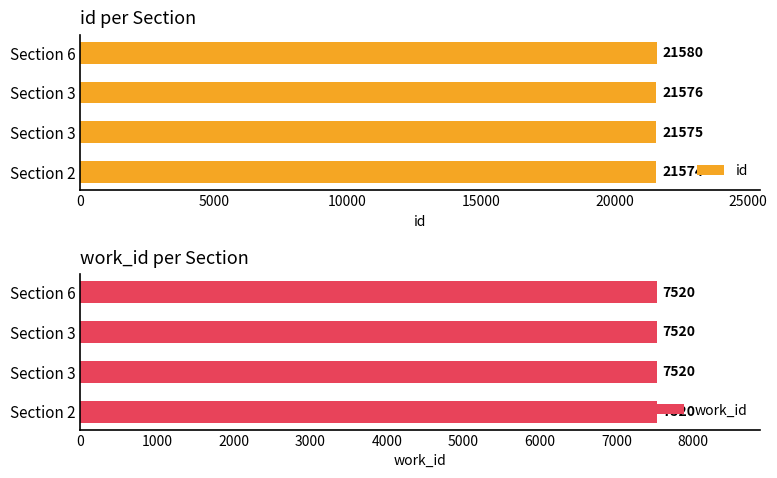

How many values in the id series are below 21576?

2